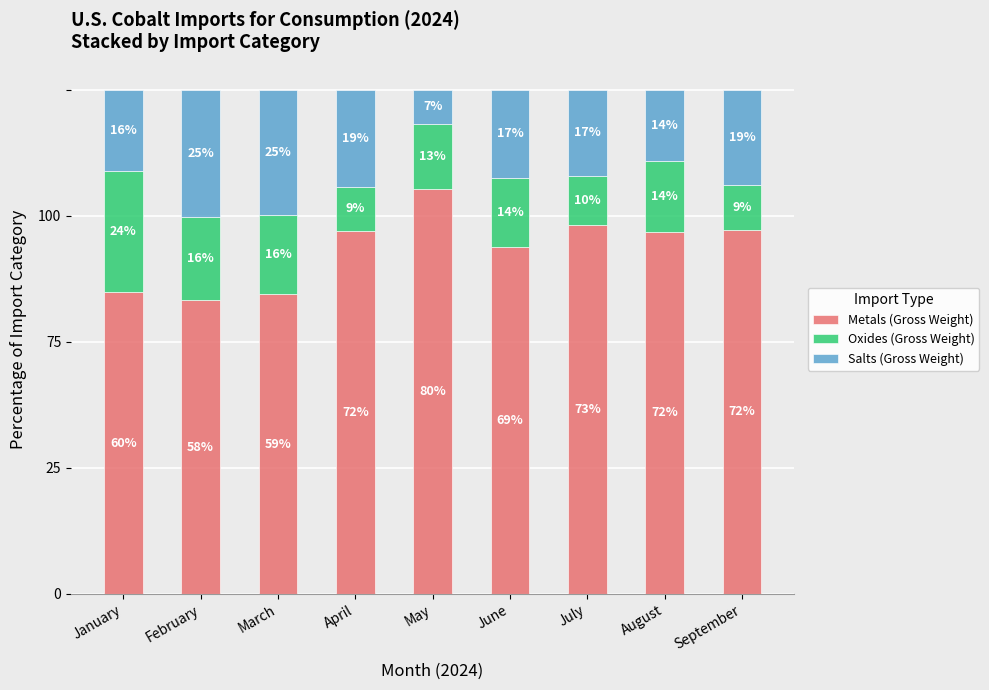

Where is Salts (Gross Weight) nearest to the value 15?

August